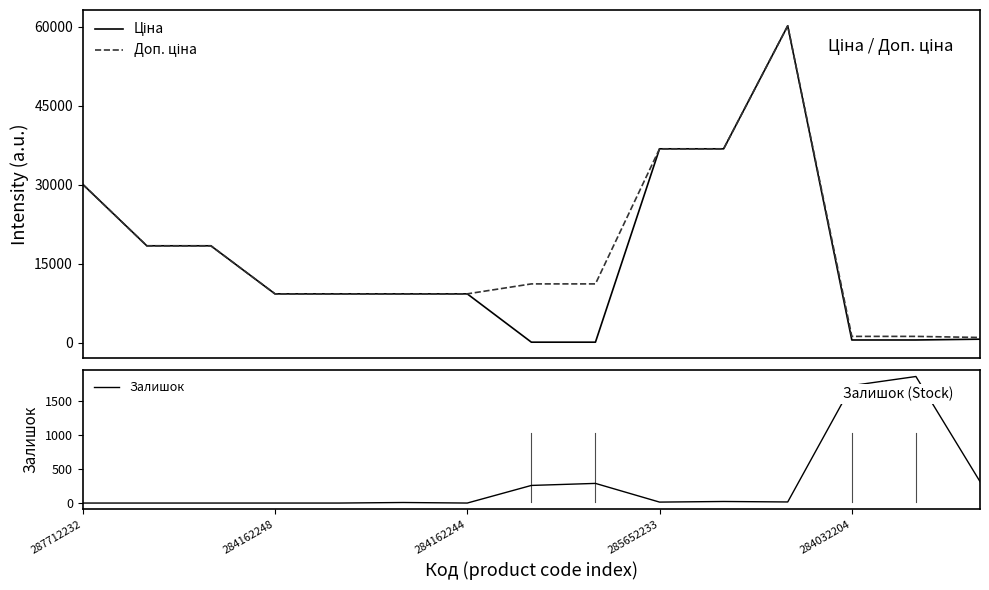

What is the maximum value for Залишок?

1868